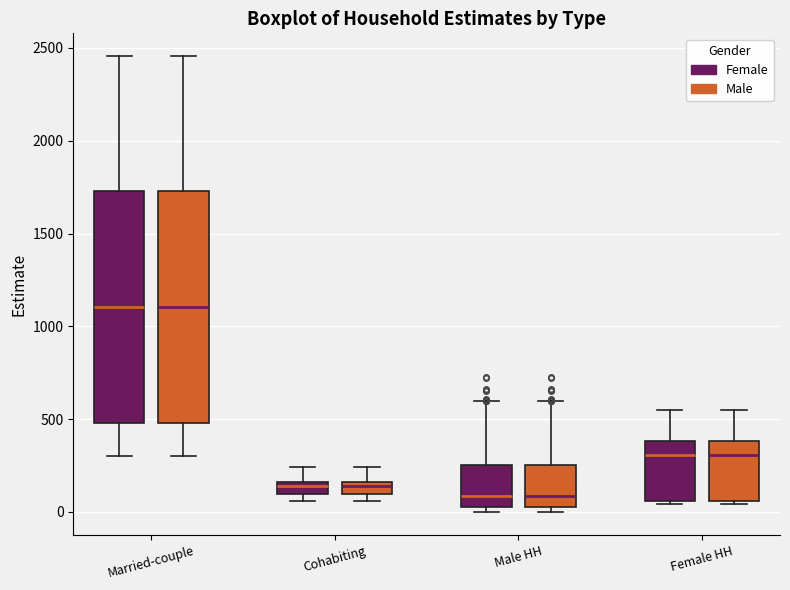

Where does the lower whisker of the box for Married-couple (Male) end on the y-axis? The values are not printed on the chart, so give them approximately, as read against the axis.

300